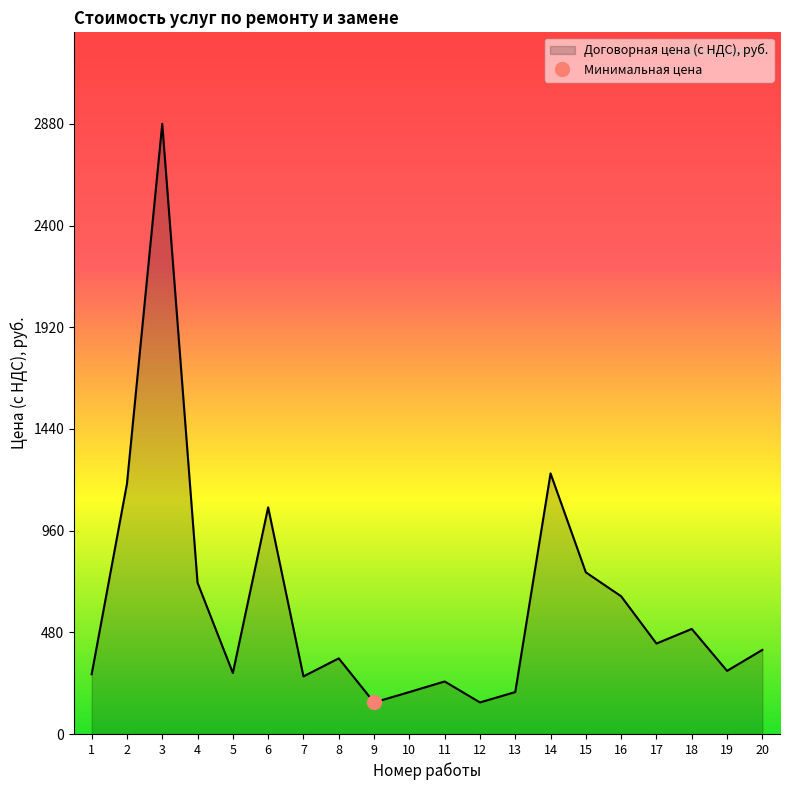

Reading left to right, what are all the values shown in this chart?

282	1181	2880	714	288	1070	272	357	149	198	248	149	198	1230	763	650	427	496	298	397